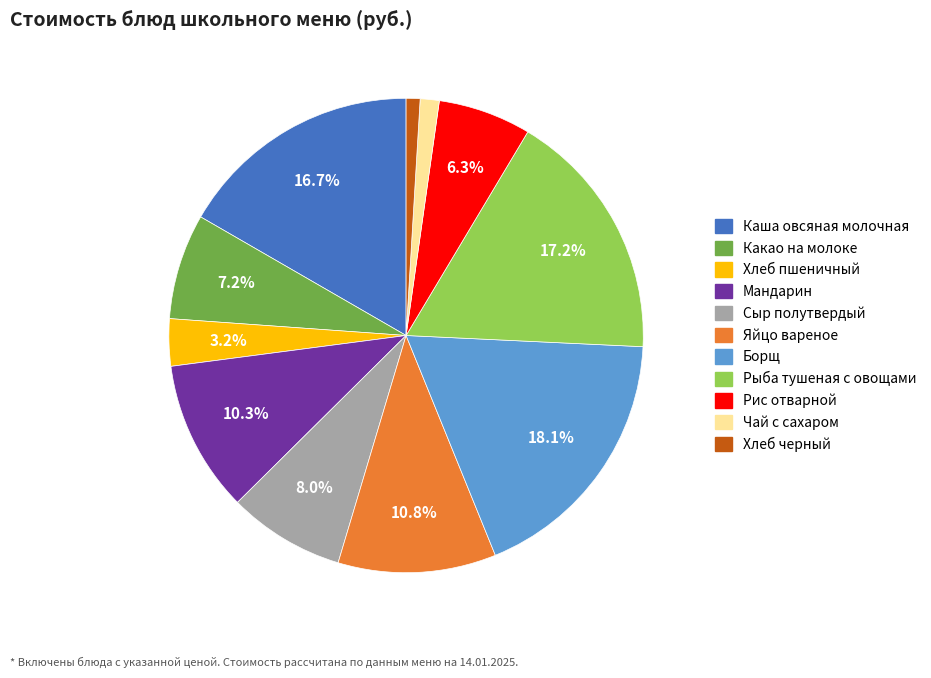

Between Хлеб черный and Сыр полутвердый, which is larger?

Сыр полутвердый